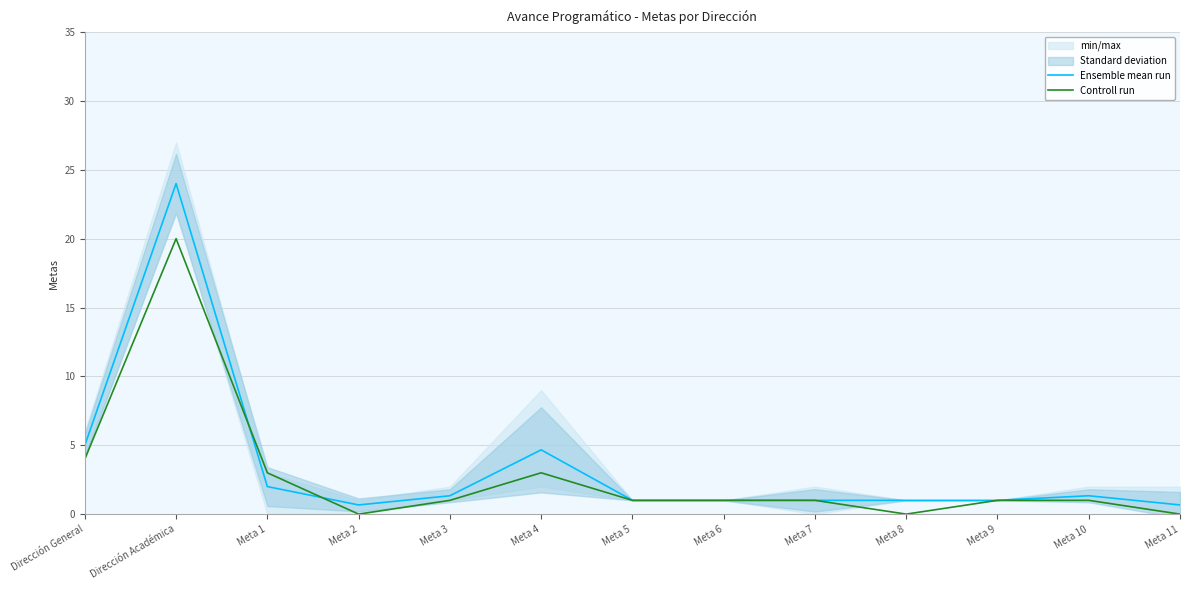

Where is the first local maximum for Ensemble mean run?

Dirección Académica